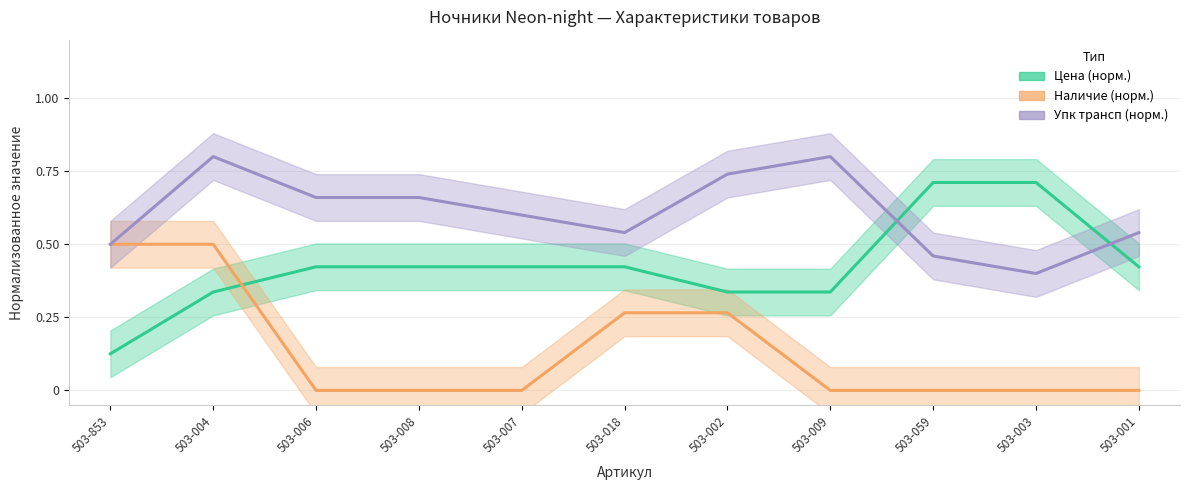

The Цена (норм.) series shows 0.4 at 503-001. True or false?

True